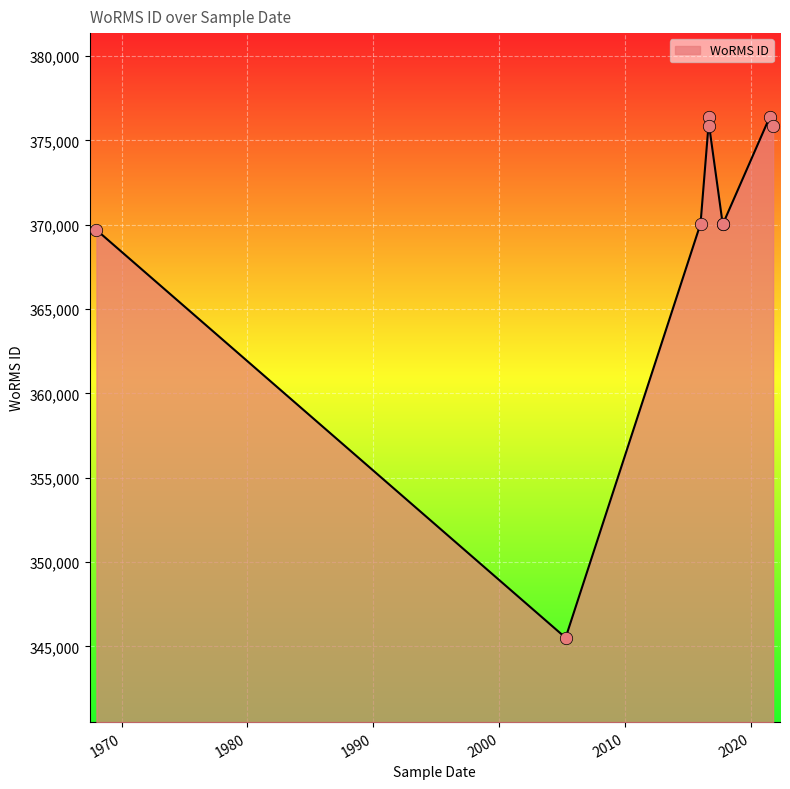

Which has a higher value, 08-04-2005 or 01-10-2021?

01-10-2021